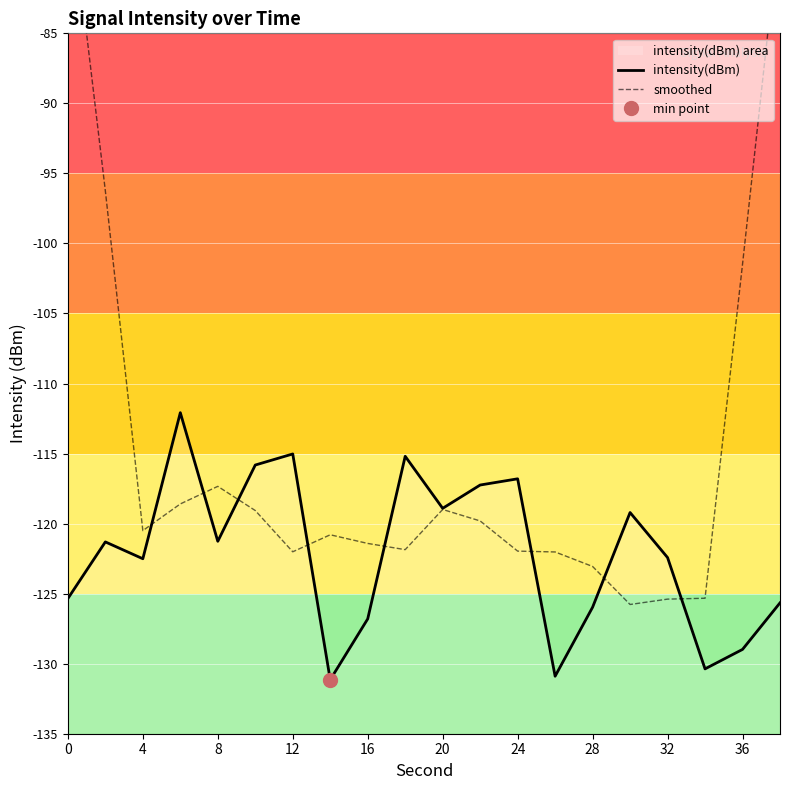

What is the highest value of the smoothed series?

-73.8